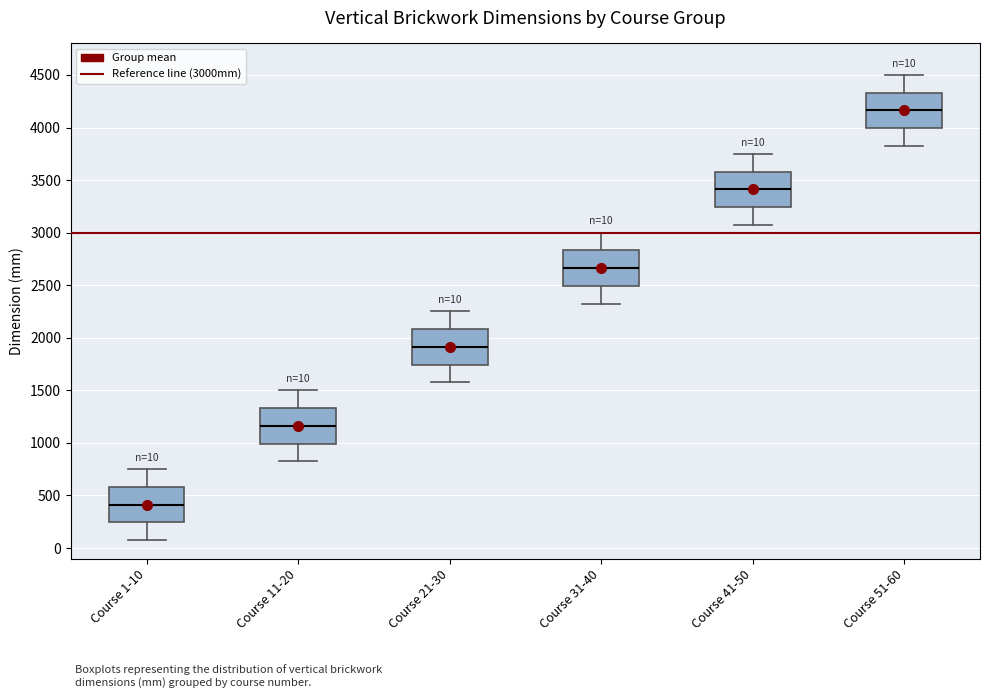

Which box has the lowest median line?

Course 1-10